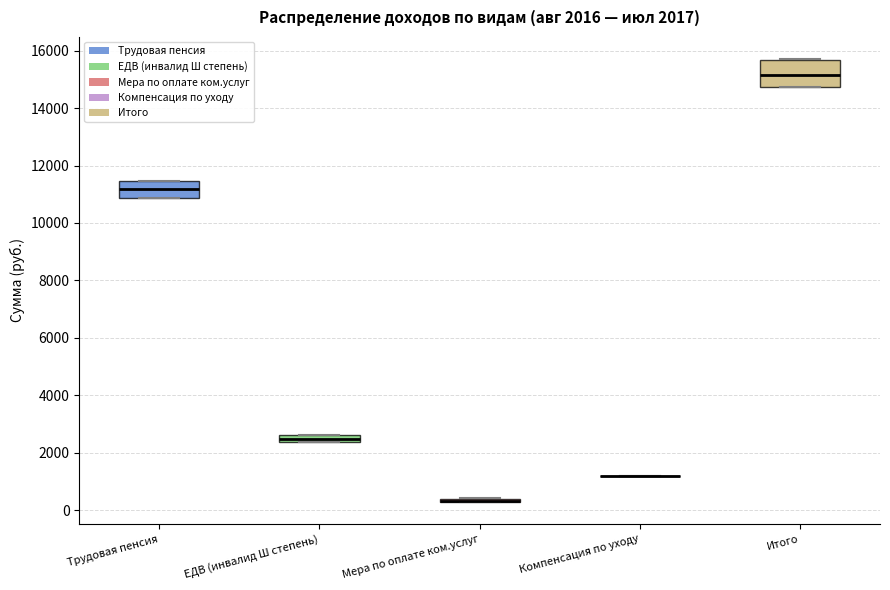

Comparing the boxes themselves (not the whiskers), which one is the tallest?

Итого